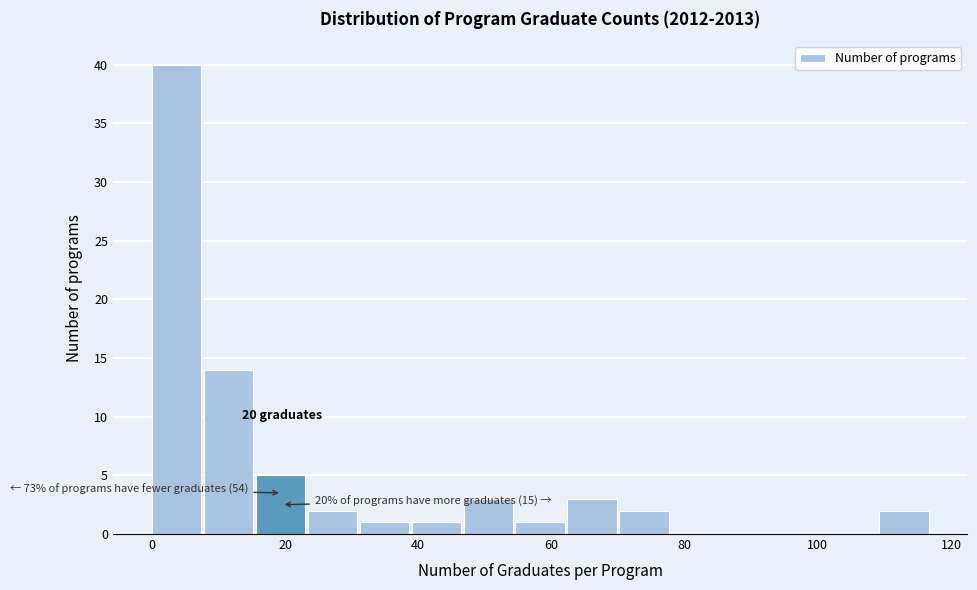

Read against the x-axis, roughly where is the centre of the tallest bar?

4